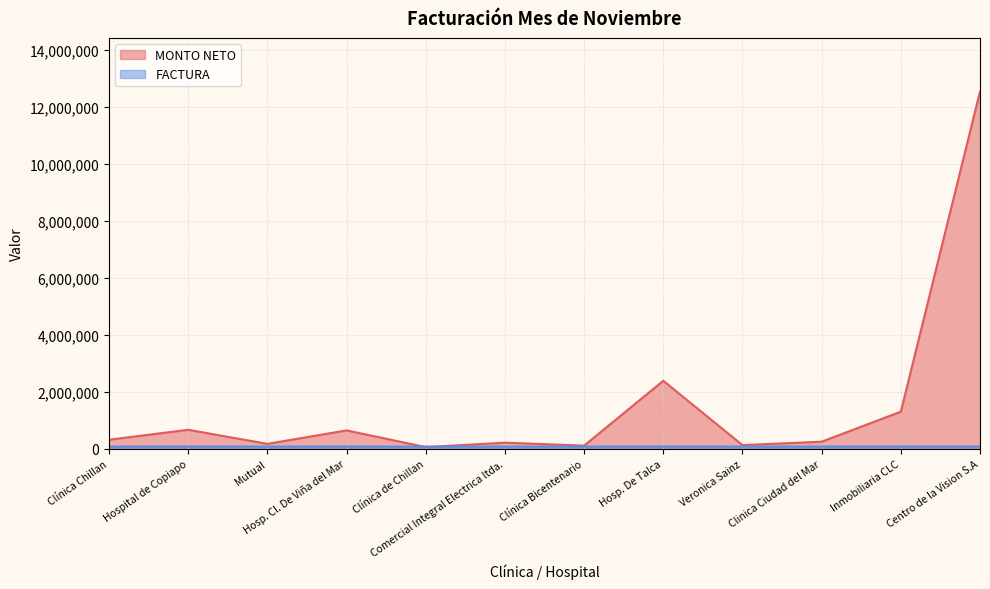

What is the difference between the maximum and minimum values in the MONTO NETO series?

12489037